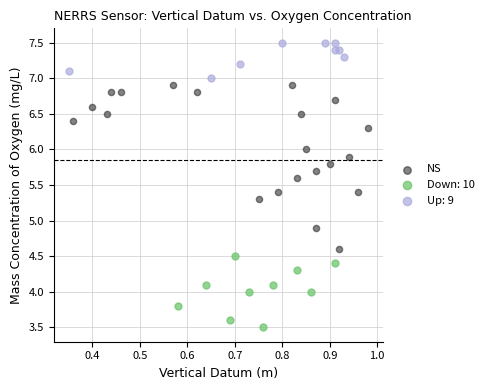

Which series reaches the maximum Y coordinate?

Up: 9